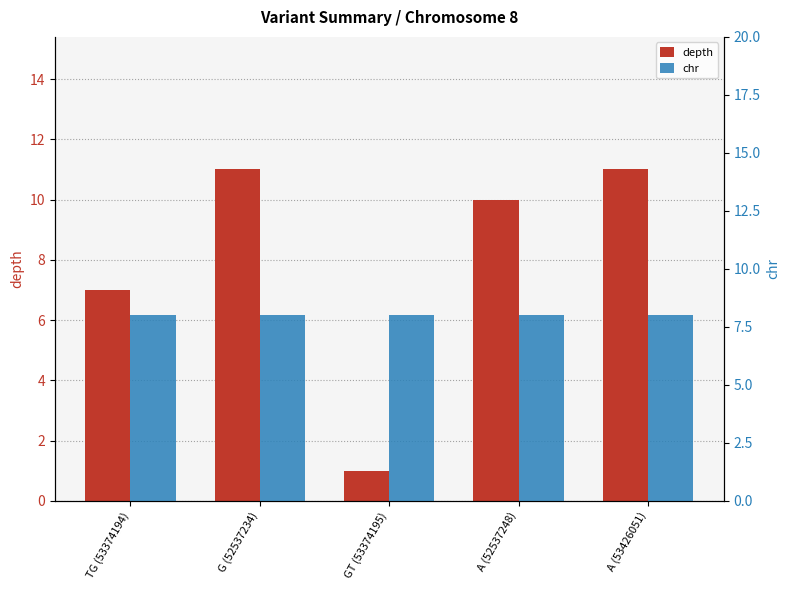

Reading left to right, extract all data points from this chart.

depth: 7	11	1	10	11
chr: 8	8	8	8	8